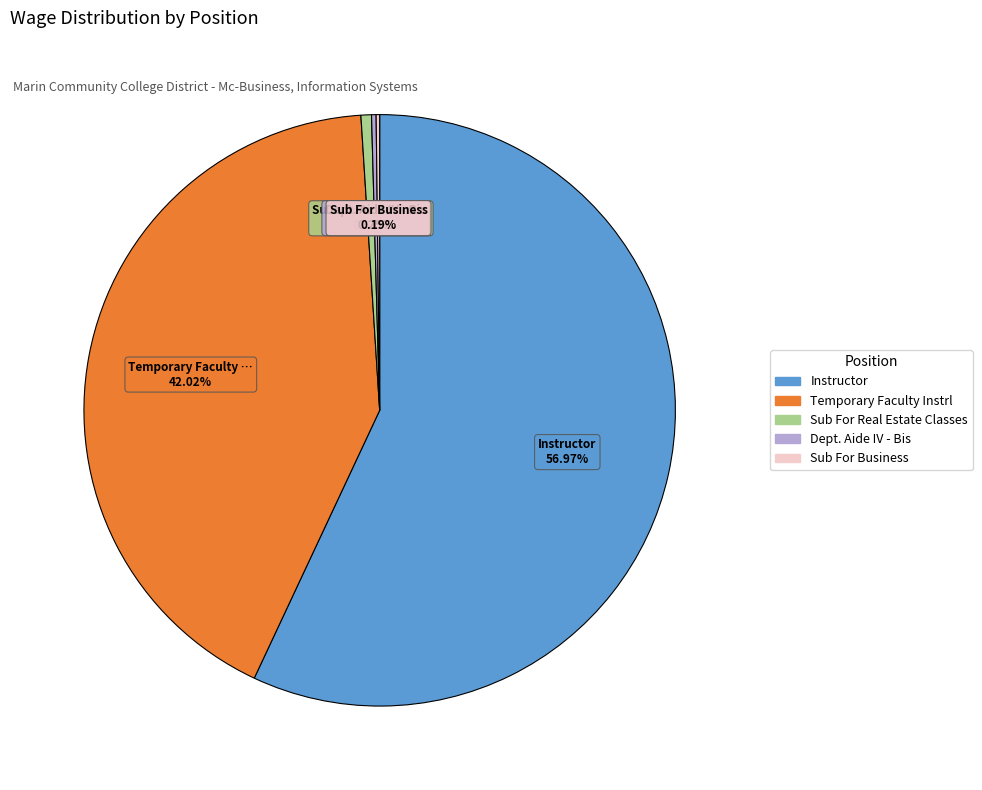

Is there a majority slice in this chart?

Yes